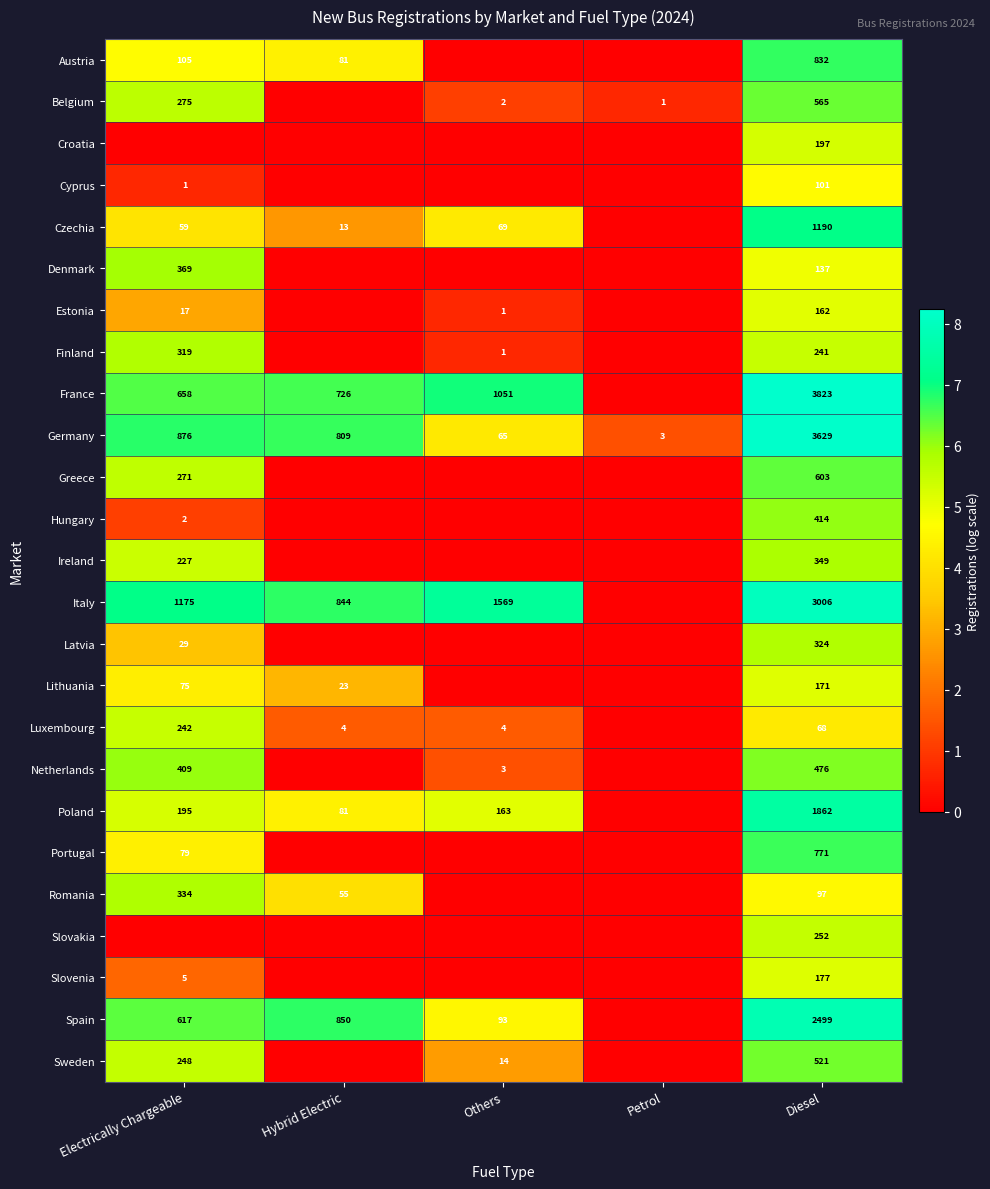

At which category is the sum across all series the highest?

Diesel